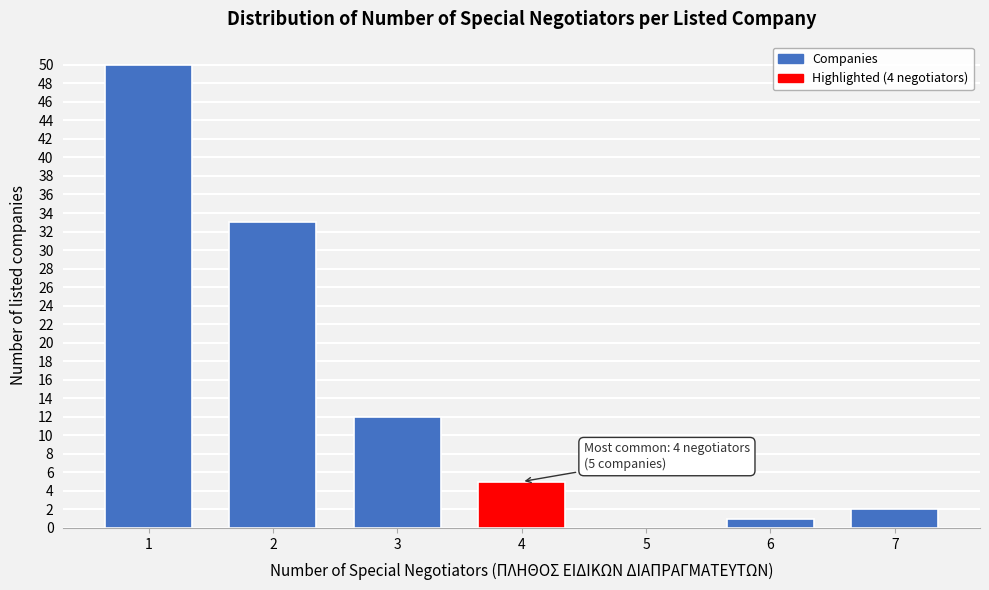

Reading left to right, extract all data points from this chart.

1=50	2=33	3=12	4=5	5=0	6=1	7=2